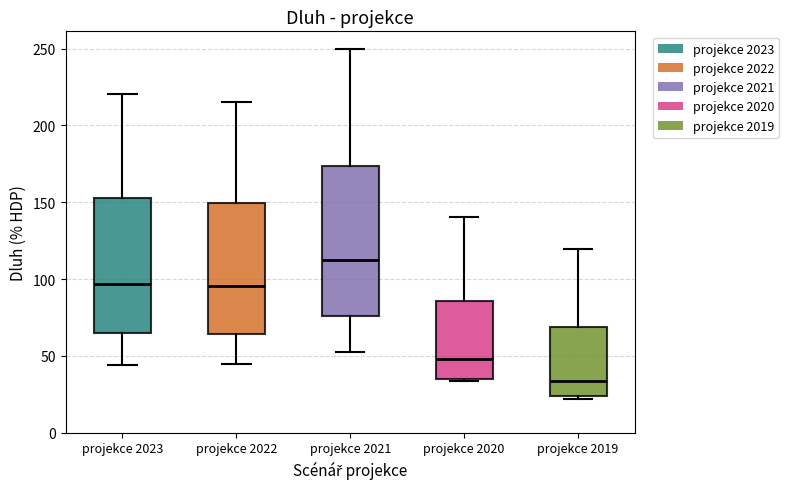

Reading left to right, transcribe this box plot: for each box, give where its median line is, the range the box spans, and where its two whiskers end, as read against the y-axis. The values are not printed on the chart, so give them approximately, as read against the axis.

projekce 2023: median 95, box 65 to 155, whiskers 45 to 220
projekce 2022: median 95, box 65 to 150, whiskers 45 to 215
projekce 2021: median 110, box 75 to 175, whiskers 50 to 250
projekce 2020: median 50, box 35 to 85, whiskers 35 to 140
projekce 2019: median 35, box 25 to 70, whiskers 20 to 120